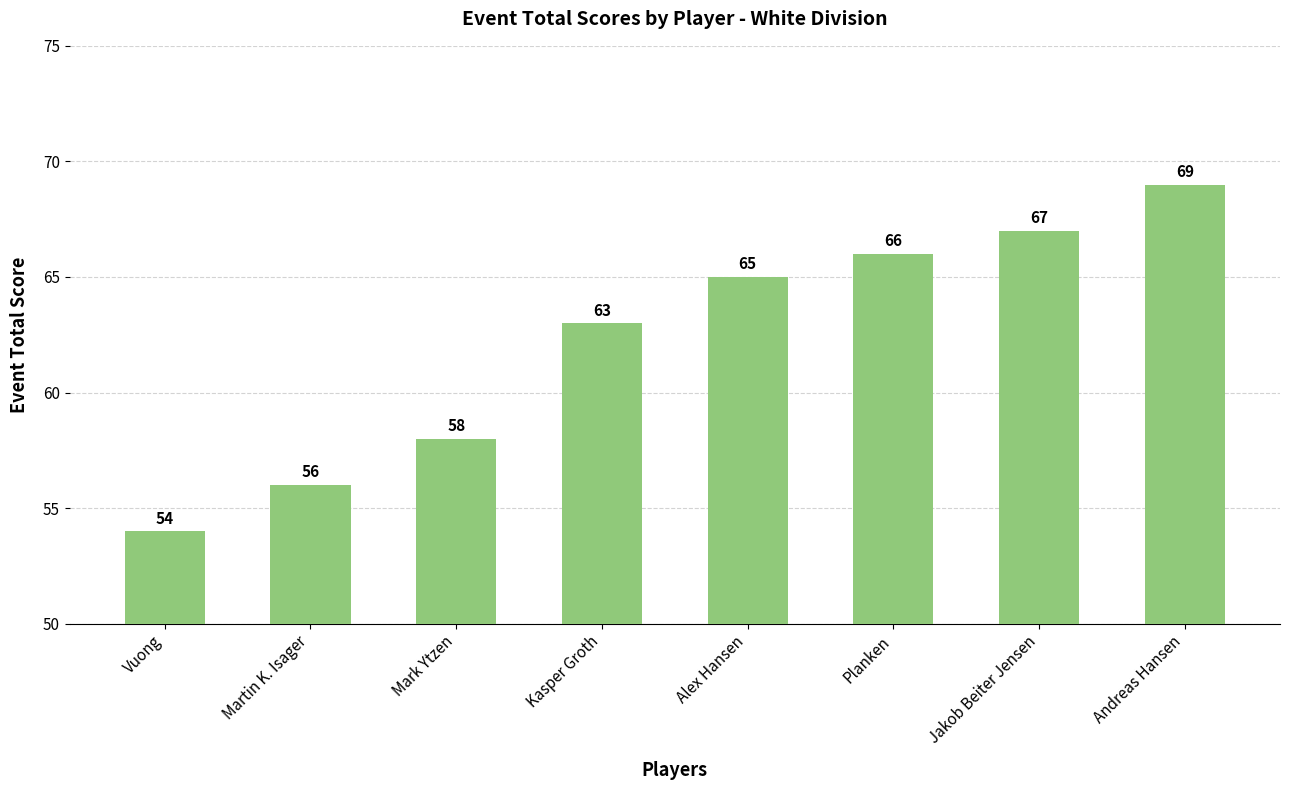

The chart shows a value of 103 at Andreas Hansen. True or false?

False